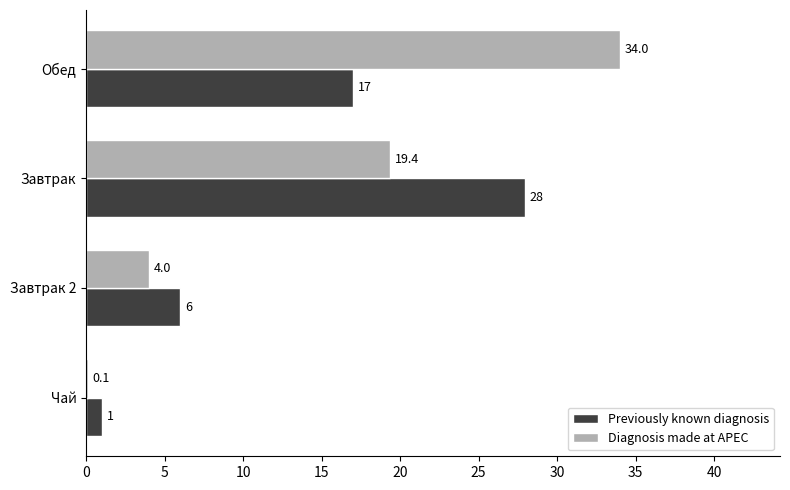

At which label is Previously known diagnosis closest to 14?

Обед